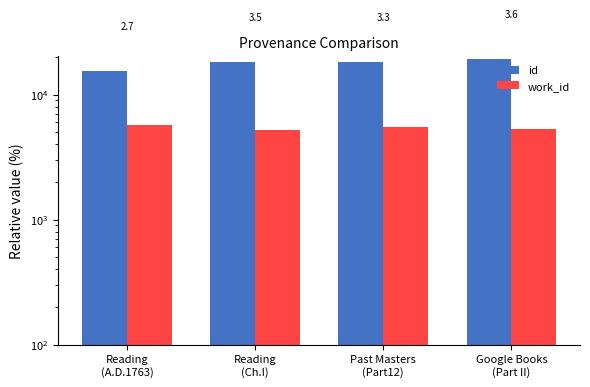

Is it true that id equals 19244 at Google Books
(Part II)?

True